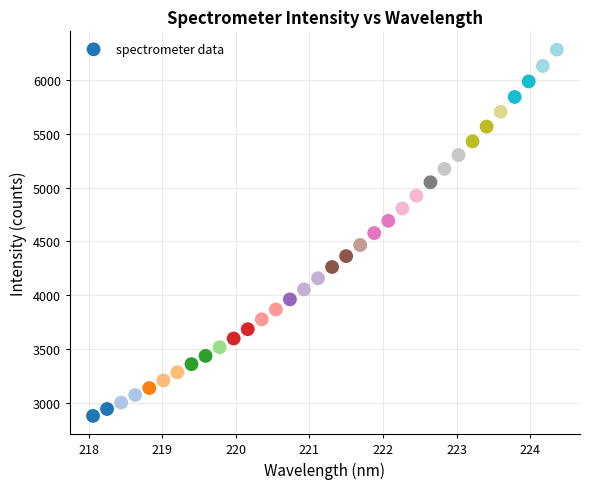

What is the range of Y values (max minus min)?

3408.5